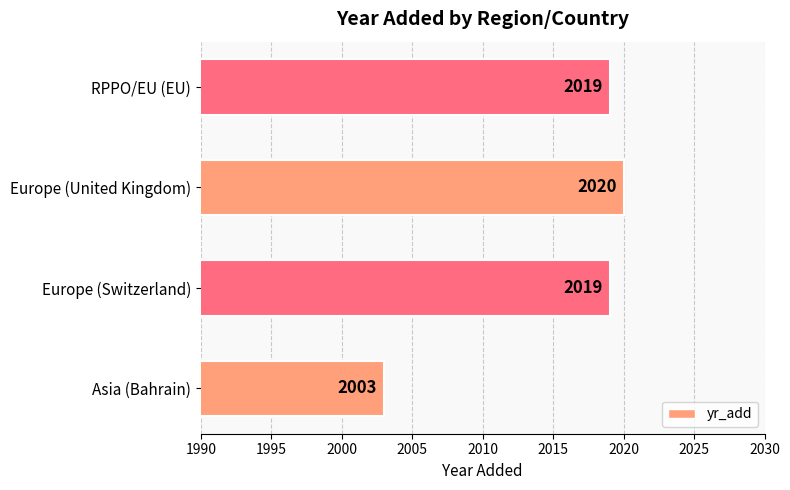

Reading bottom to top, what are all the values shown in this chart?

Asia (Bahrain)=2003	Europe (Switzerland)=2019	Europe (United Kingdom)=2020	RPPO/EU (EU)=2019